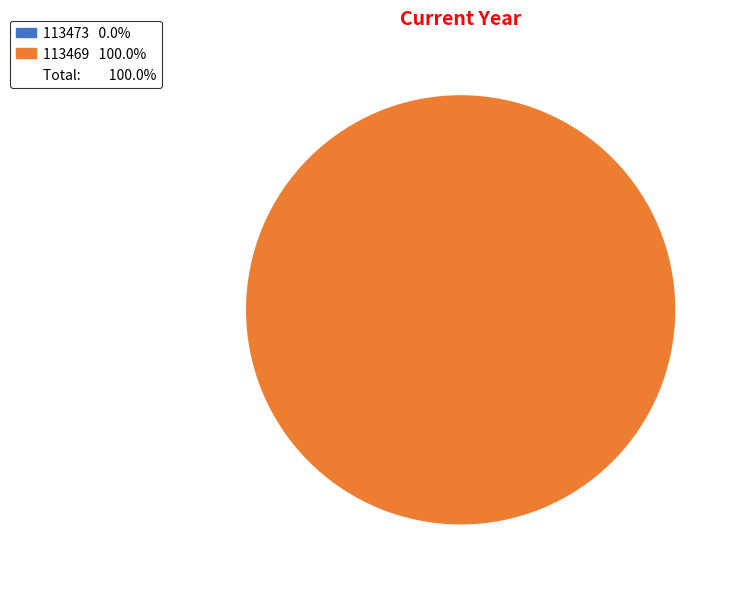

Rank the categories by value from highest to lowest.

113469, 113473